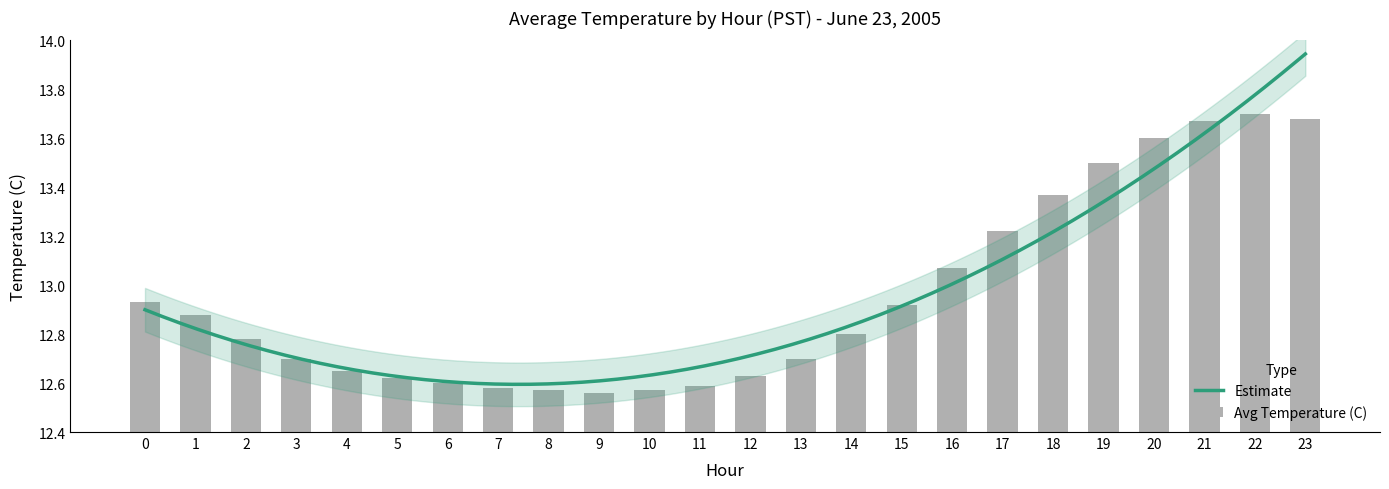

The value at 18 is 13.4. True or false?

True